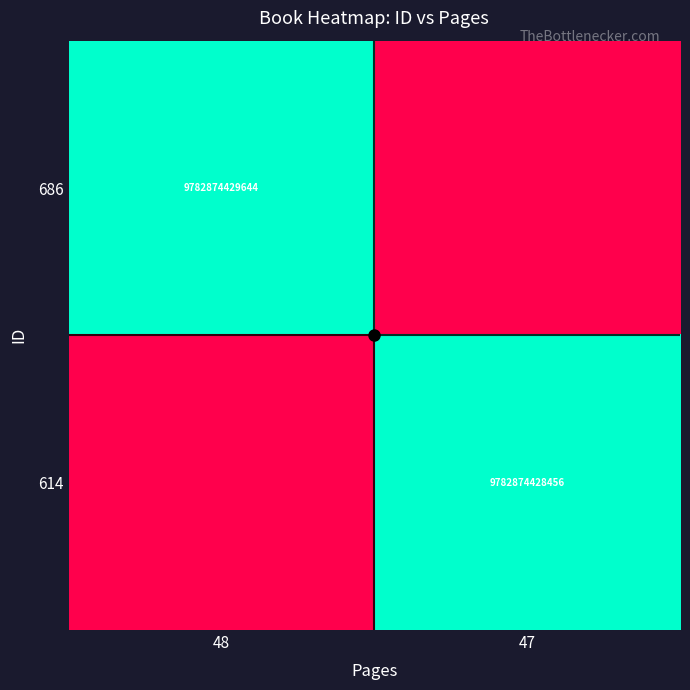

Is the value of 686 at 48 greater than the value of 614 at 47?

Yes